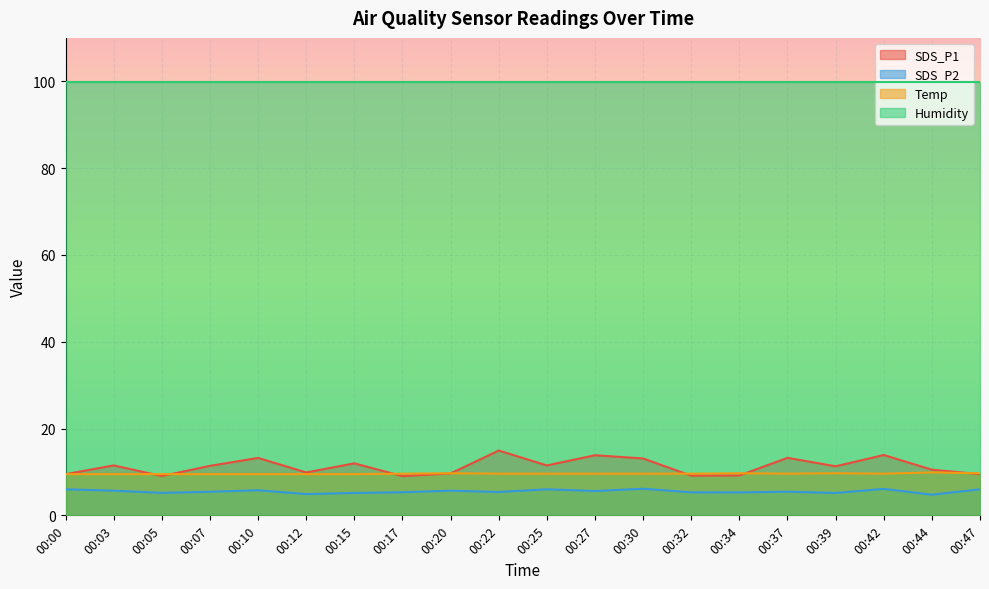

Which series has the largest range (max minus min)?

SDS_P1